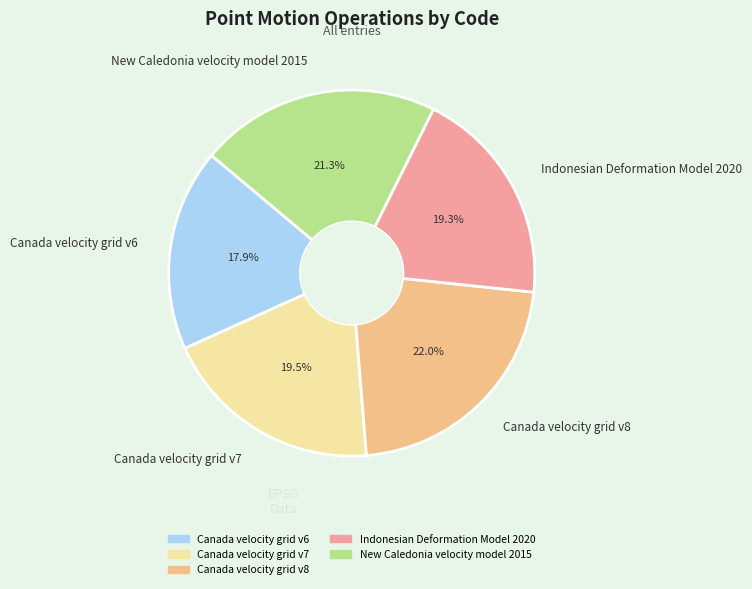

Combined, do New Caledonia velocity model 2015 and Canada velocity grid v7 account for over 50%?

No